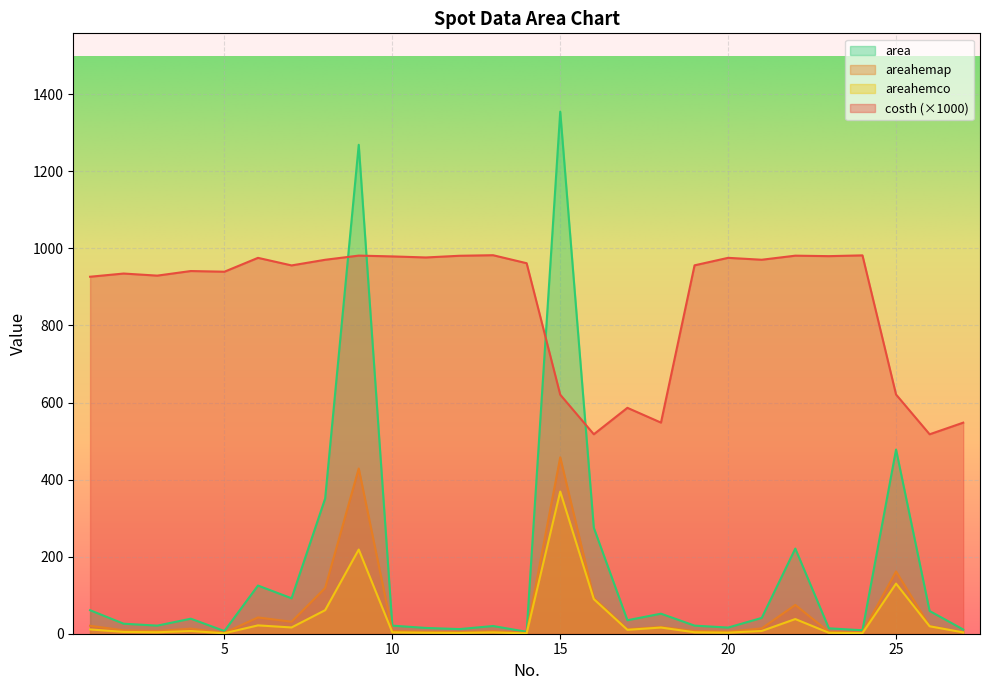

What is the minimum value for areahemco?

0.9